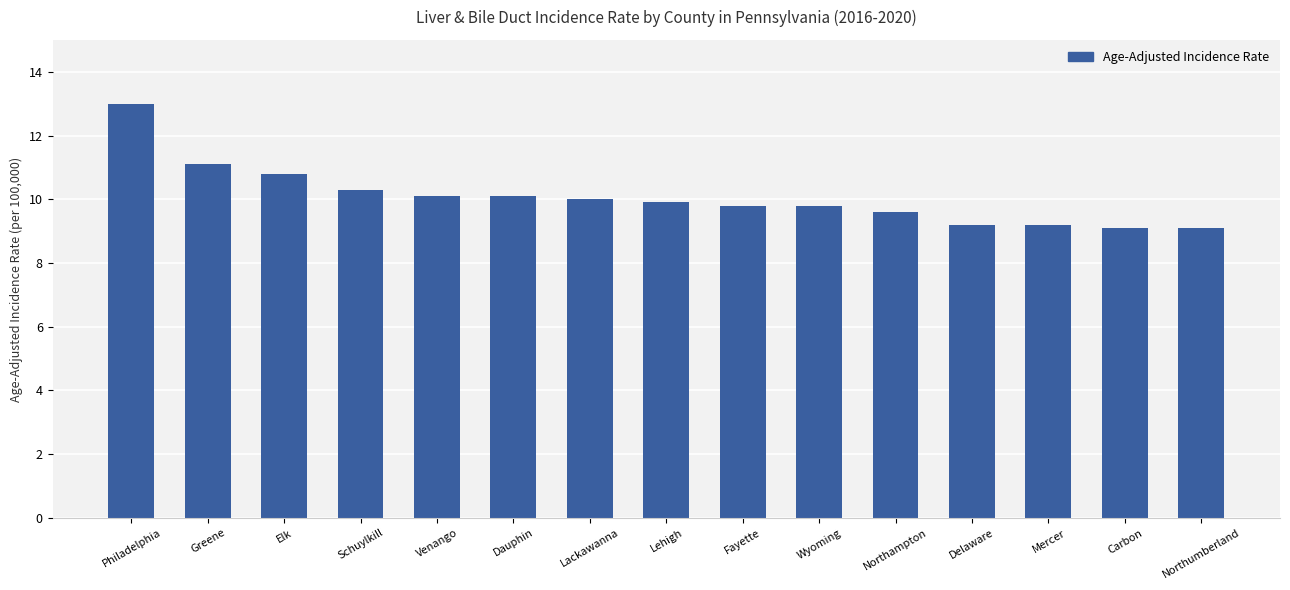

True or false: the data shows 4.7 at Carbon.

False